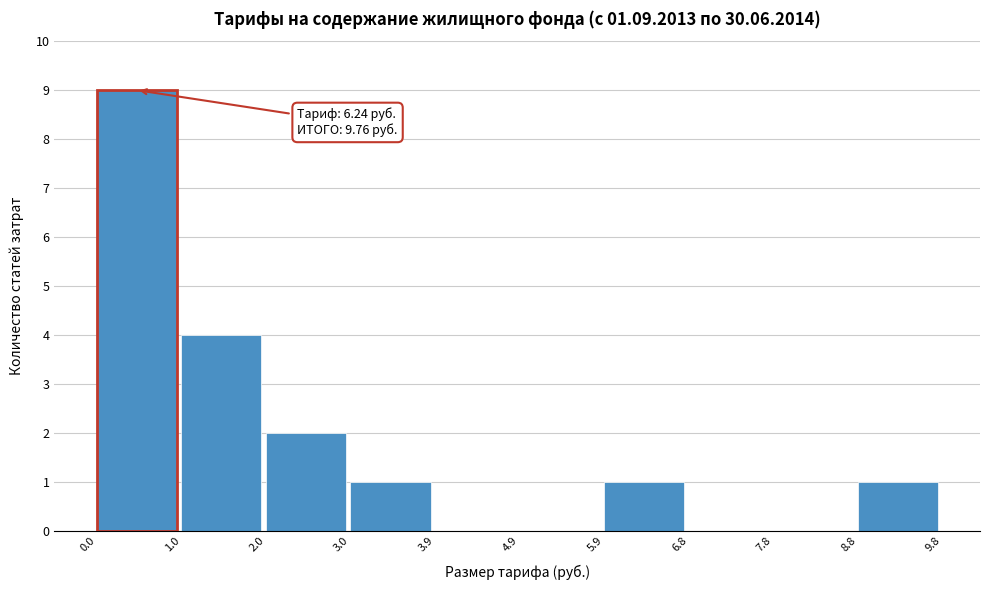

Over which range of the x-axis is the bar tallest?

0.0 to 1.0